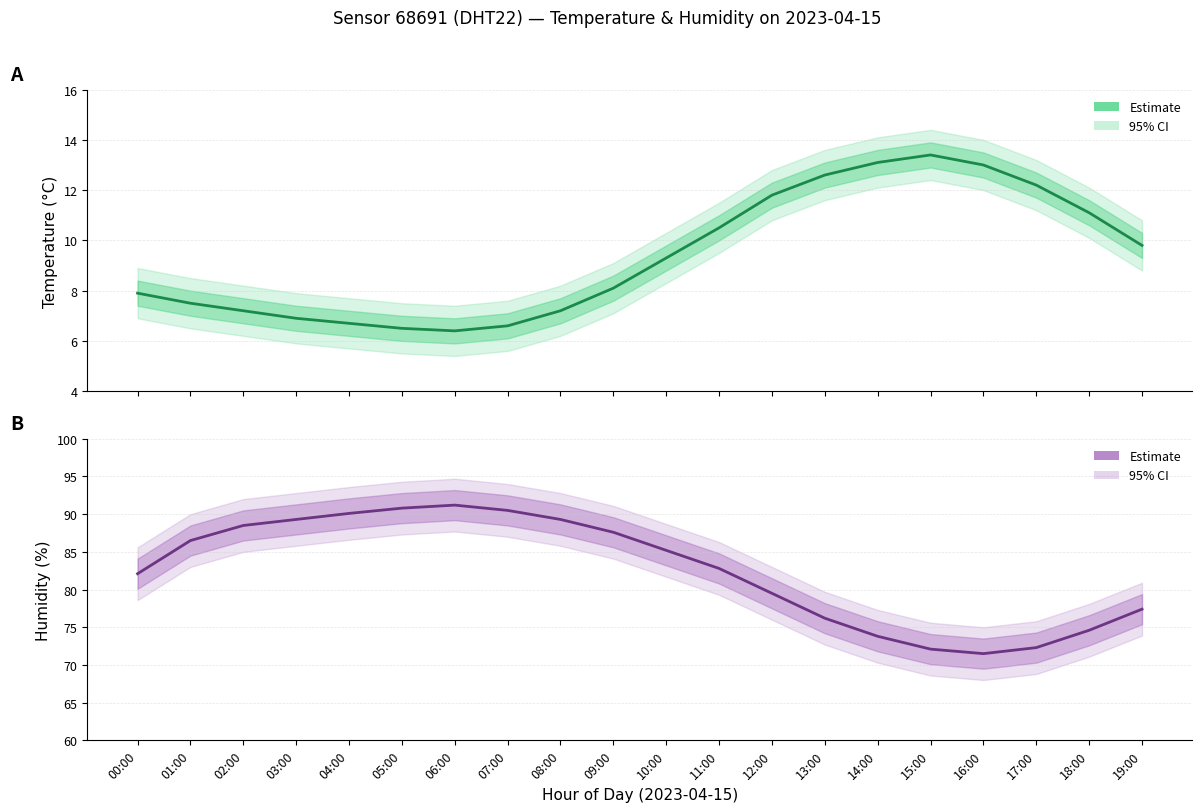

What is the value of the Humidity estimate point at the 6th from the left?

90.8